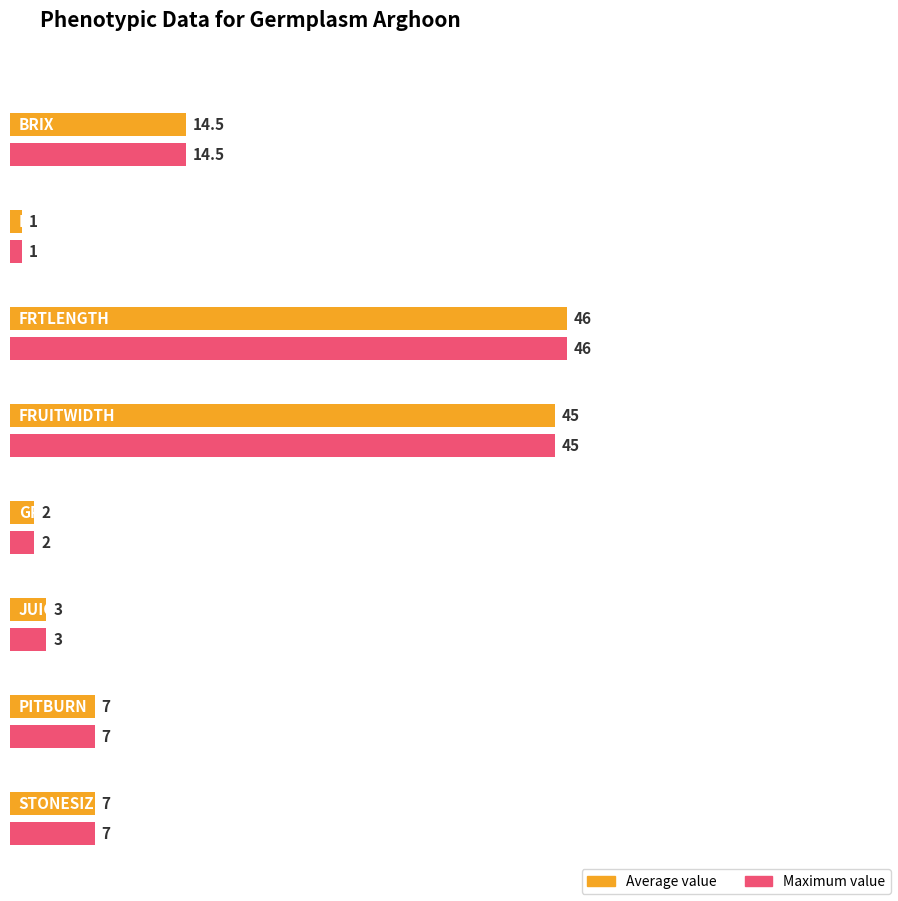

Where does the Average series first go above 7?

BRIX